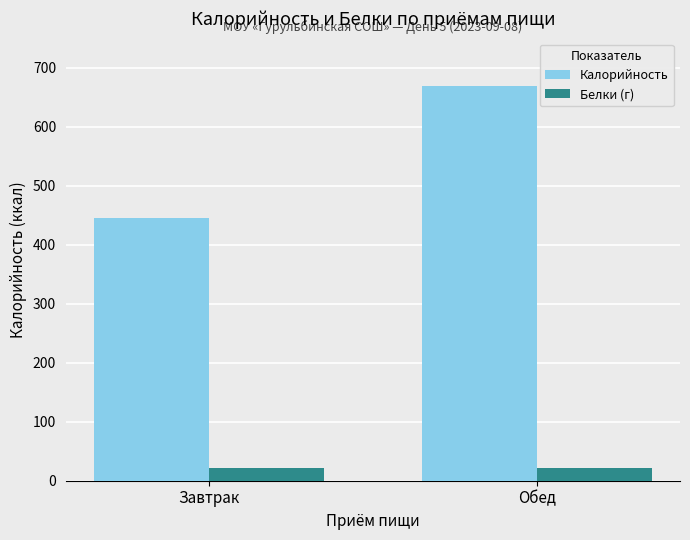

What is the maximum value for Белки (г)?

21.4